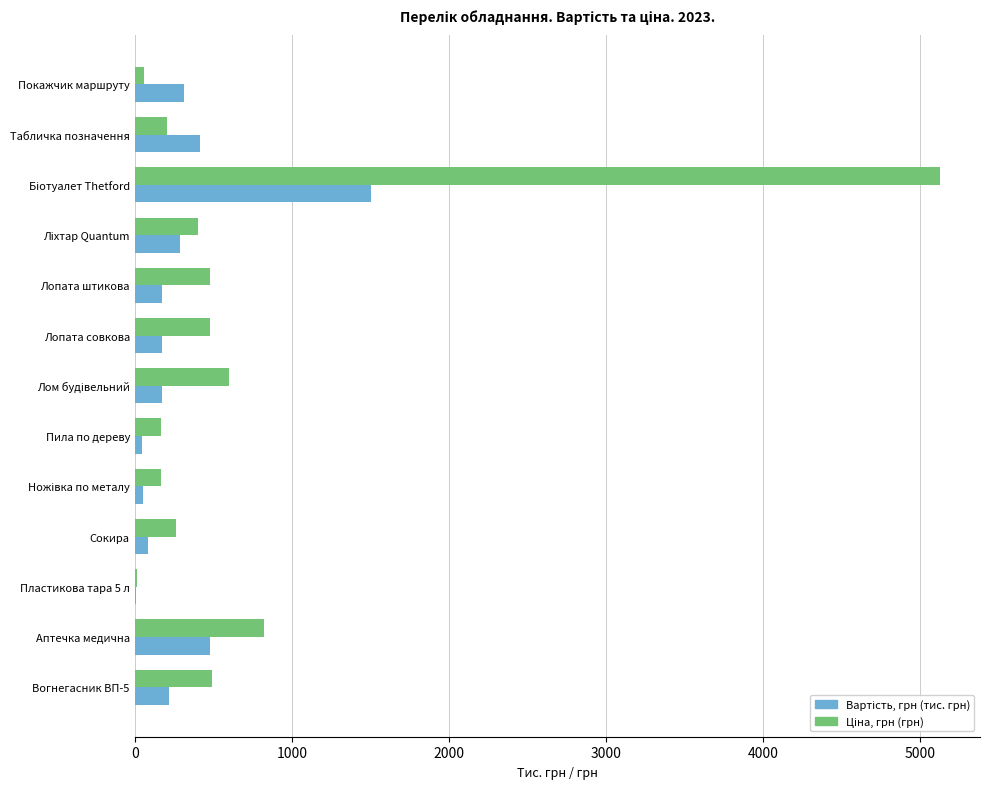

What is the maximum value shown in the chart?

5124.0